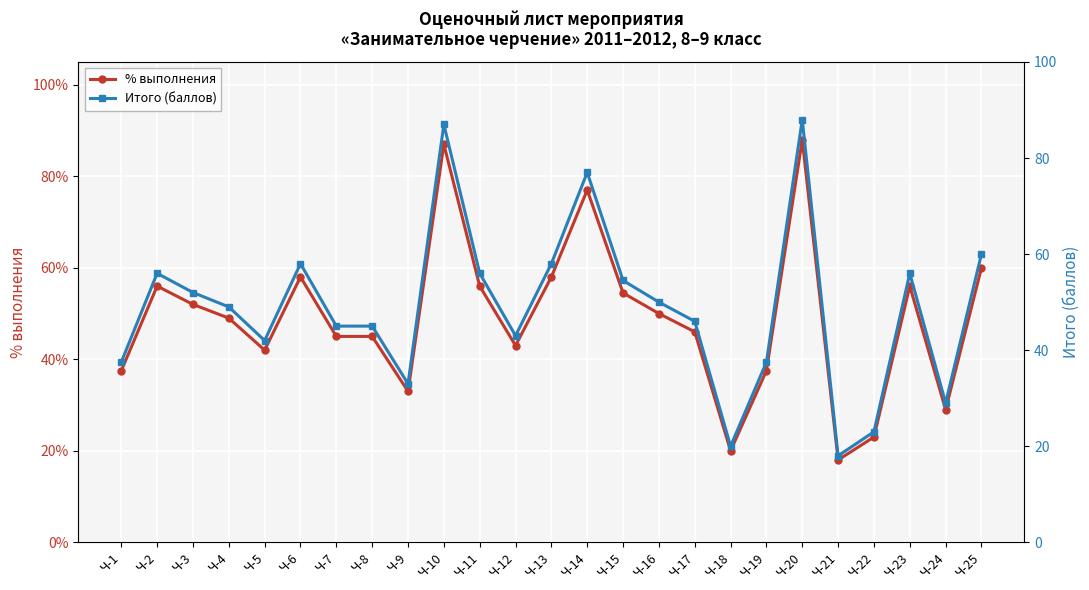

At which category does the chart reach its peak across all series?

Ч-20